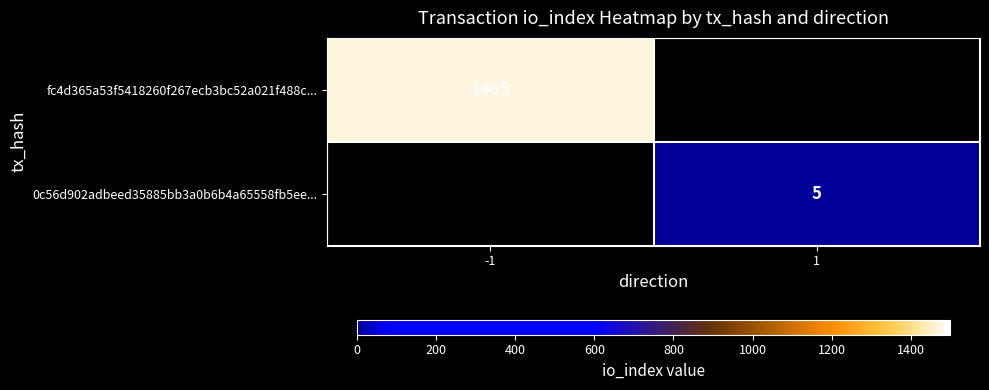

True or false: fc4d365a53f5418260f267ecb3bc52a021f488c... has a value of 1465 at -1.

True